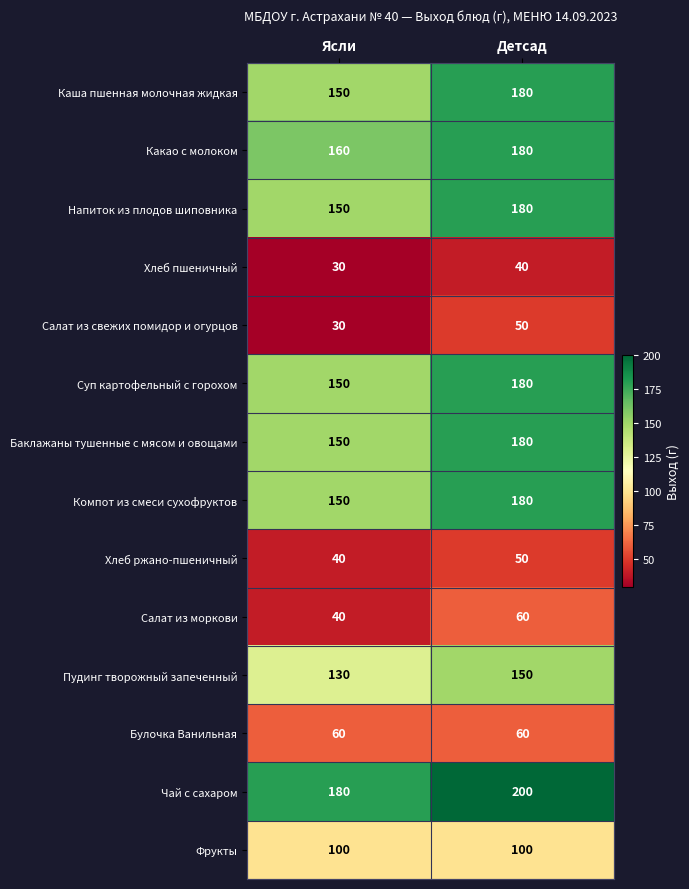

List the labels in order of Напиток из плодов шиповника value, smallest first.

Ясли, Детсад